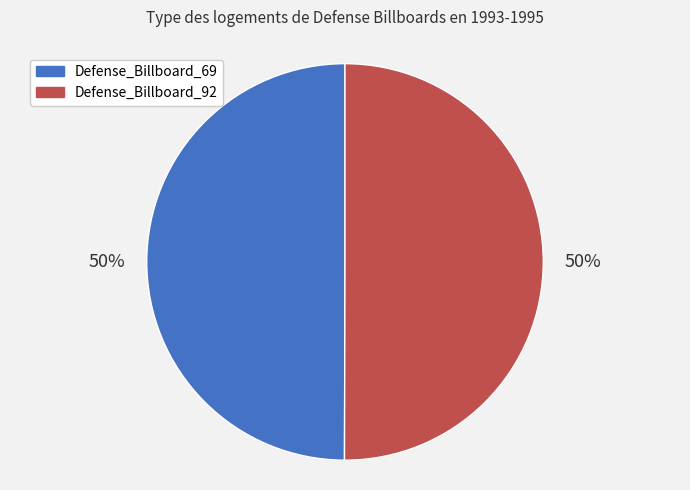

Do Defense_Billboard_69 and Defense_Billboard_92 together represent more than half of the pie?

Yes